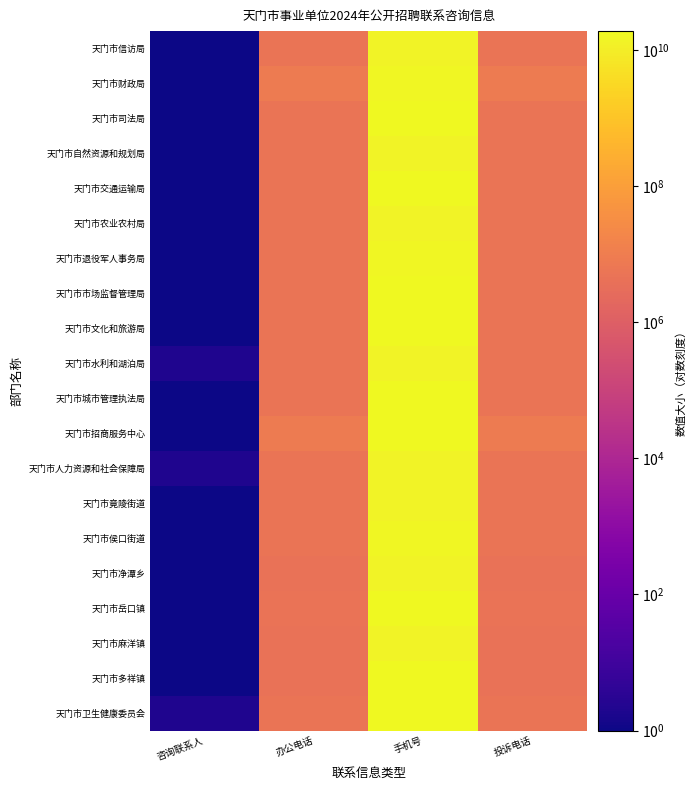

Reading left to right, what are all the values shown in this chart?

天门市信访局: 咨询联系人=1	办公电话=5230369	手机号=13429988491	投诉电话=5226859
天门市财政局: 咨询联系人=1	办公电话=8211804	手机号=15871392108	投诉电话=8211803
天门市司法局: 咨询联系人=1	办公电话=5225257	手机号=17762346517	投诉电话=5225257
天门市自然资源和规划局: 咨询联系人=1	办公电话=5297221	手机号=13607220073	投诉电话=5297221
天门市交通运输局: 咨询联系人=1	办公电话=5242033	手机号=18986939939	投诉电话=5242033
天门市农业农村局: 咨询联系人=1	办公电话=5341780	手机号=13886974584	投诉电话=5341780
天门市退役军人事务局: 咨询联系人=1	办公电话=5220822	手机号=15826906086	投诉电话=5220822
天门市市场监督管理局: 咨询联系人=1	办公电话=5244918	手机号=18727337686	投诉电话=5244918
天门市文化和旅游局: 咨询联系人=1	办公电话=5287189	手机号=18071983768	投诉电话=5236920
天门市水利和湖泊局: 咨询联系人=2	办公电话=5222029	手机号=13367222510	投诉电话=5233544
天门市城市管理执法局: 咨询联系人=1	办公电话=5235853	手机号=18672697851	投诉电话=5235853
天门市招商服务中心: 咨询联系人=1	办公电话=8500088	手机号=17340504139	投诉电话=8500088
天门市人力资源和社会保障局: 咨询联系人=2	办公电话=5222770	手机号=13972929001	投诉电话=5222770
天门市竟陵街道: 咨询联系人=1	办公电话=5236186	手机号=13407195772	投诉电话=5236186
天门市侯口街道: 咨询联系人=1	办公电话=5331269	手机号=15827386093	投诉电话=5331269
天门市净潭乡: 咨询联系人=1	办公电话=4531254	手机号=13264797597	投诉电话=4531254
天门市岳口镇: 咨询联系人=1	办公电话=4713618	手机号=17707235256	投诉电话=4713618
天门市麻洋镇: 咨询联系人=1	办公电话=4501007	手机号=13407253684	投诉电话=4501007
天门市多祥镇: 咨询联系人=1	办公电话=4586636	手机号=18827337289	投诉电话=4586505
天门市卫生健康委员会: 咨询联系人=2	办公电话=5296010	手机号=18972629809	投诉电话=5296008